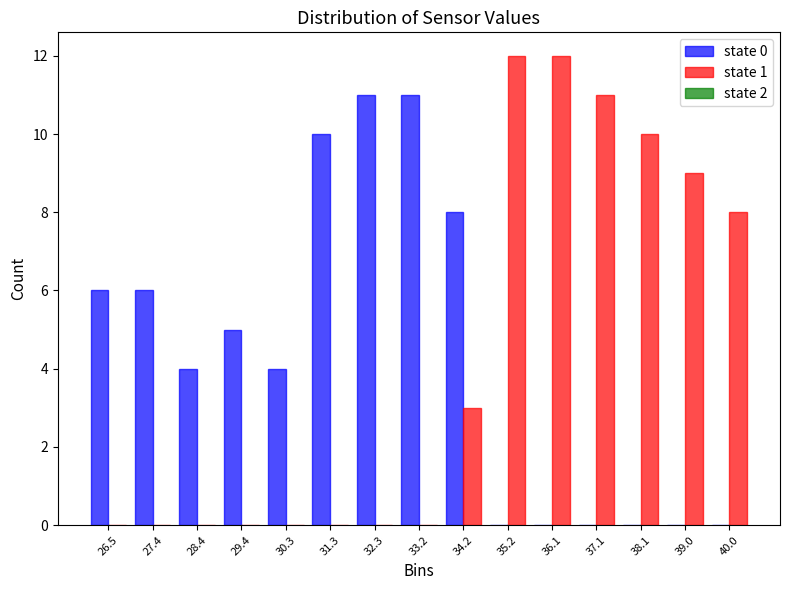

What is the height of the state 0 bar covering 26.9 to 27.9 on the x-axis? Neither the bar edges nor the heights are printed on the chart, so give them approximately, as read against the axes.

6